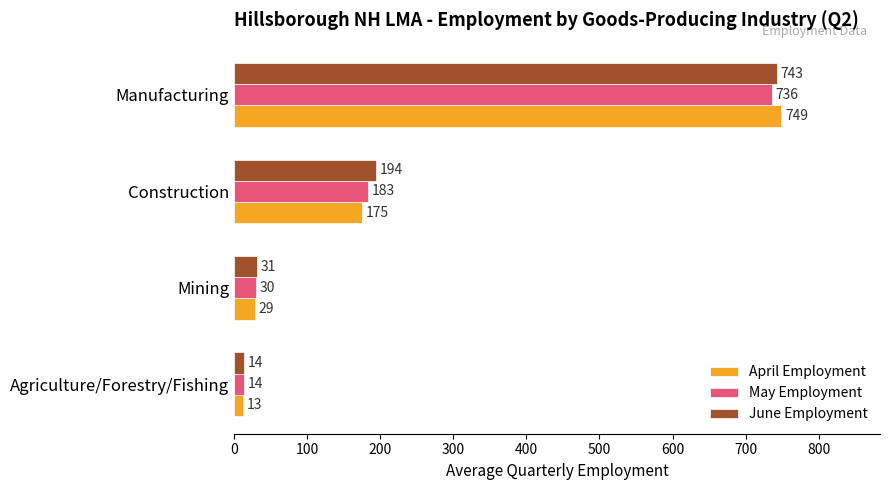

Which category has the highest value in the June Employment series?

Manufacturing